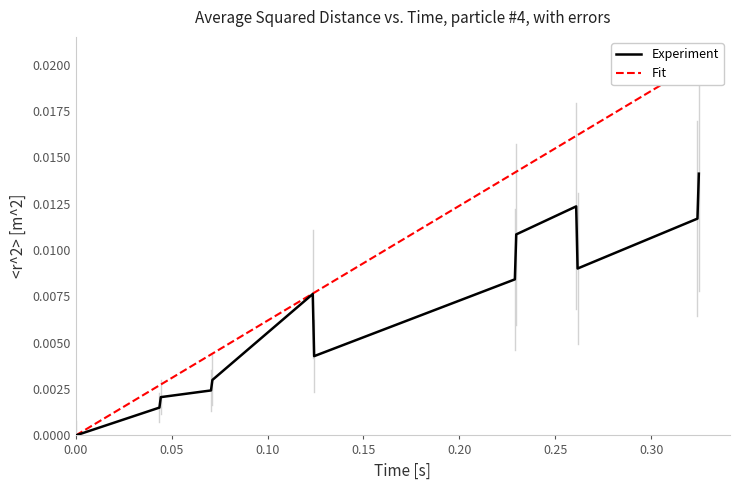

The Experiment series shows 0.0 at 0.05. True or false?

True